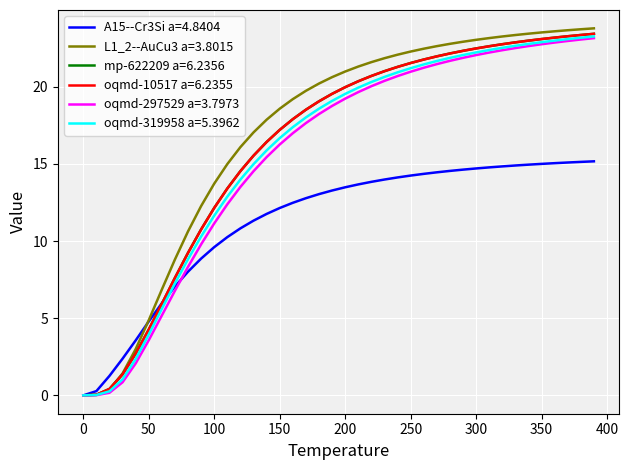

Which series has the largest range (max minus min)?

L1_2--AuCu3 a=3.8015